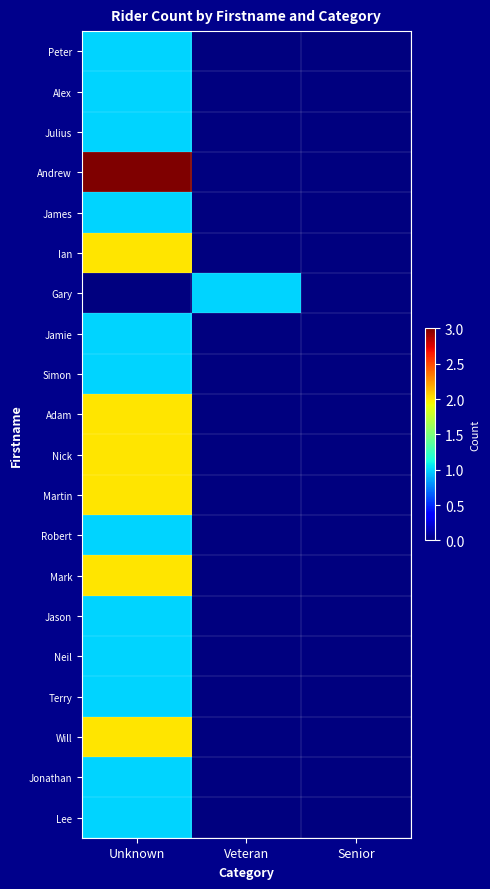

Between Unknown and Veteran, which is larger?

Unknown